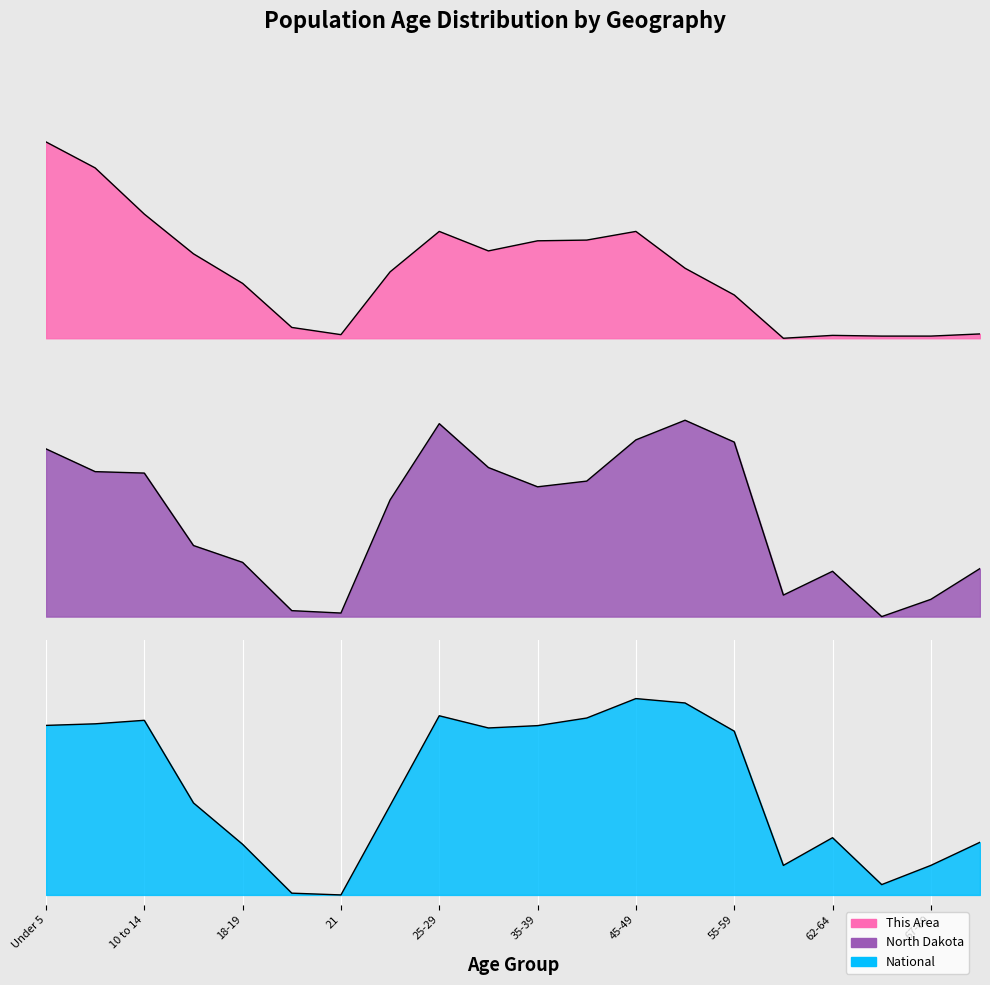

Reading left to right, what are all the values shown in this chart?

This Area: Under 5=1.0	5 to 9=0.9	10 to 14=0.6	15 to 17=0.4	18-19=0.3	20=0.1	21=0.0	22-24=0.3	25-29=0.5	30-34=0.4	35-39=0.5	40-44=0.5	45-49=0.5	50-54=0.4	55-59=0.2	60-61=0.0	62-64=0.0	65-66=0.0	67-69=0.0	70-74=0.0
North Dakota: Under 5=0.9	5 to 9=0.7	10 to 14=0.7	15 to 17=0.4	18-19=0.3	20=0.0	21=0.0	22-24=0.6	25-29=1.0	30-34=0.8	35-39=0.7	40-44=0.7	45-49=0.9	50-54=1.0	55-59=0.9	60-61=0.1	62-64=0.2	65-66=0.0	67-69=0.1	70-74=0.2
National: Under 5=0.9	5 to 9=0.9	10 to 14=0.9	15 to 17=0.5	18-19=0.3	20=0.0	21=0.0	22-24=0.5	25-29=0.9	30-34=0.9	35-39=0.9	40-44=0.9	45-49=1.0	50-54=1.0	55-59=0.8	60-61=0.2	62-64=0.3	65-66=0.1	67-69=0.2	70-74=0.3